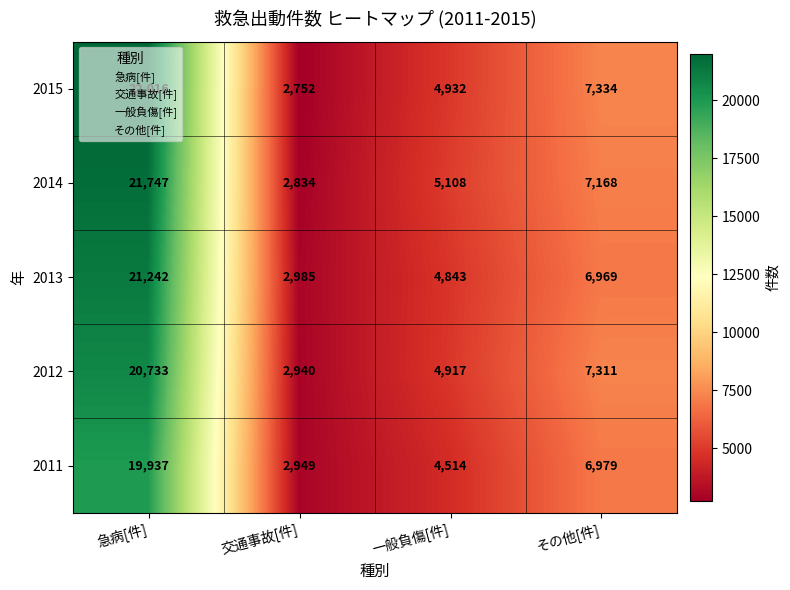

Between 交通事故[件] and その他[件], which series saw the biggest shift?

2015